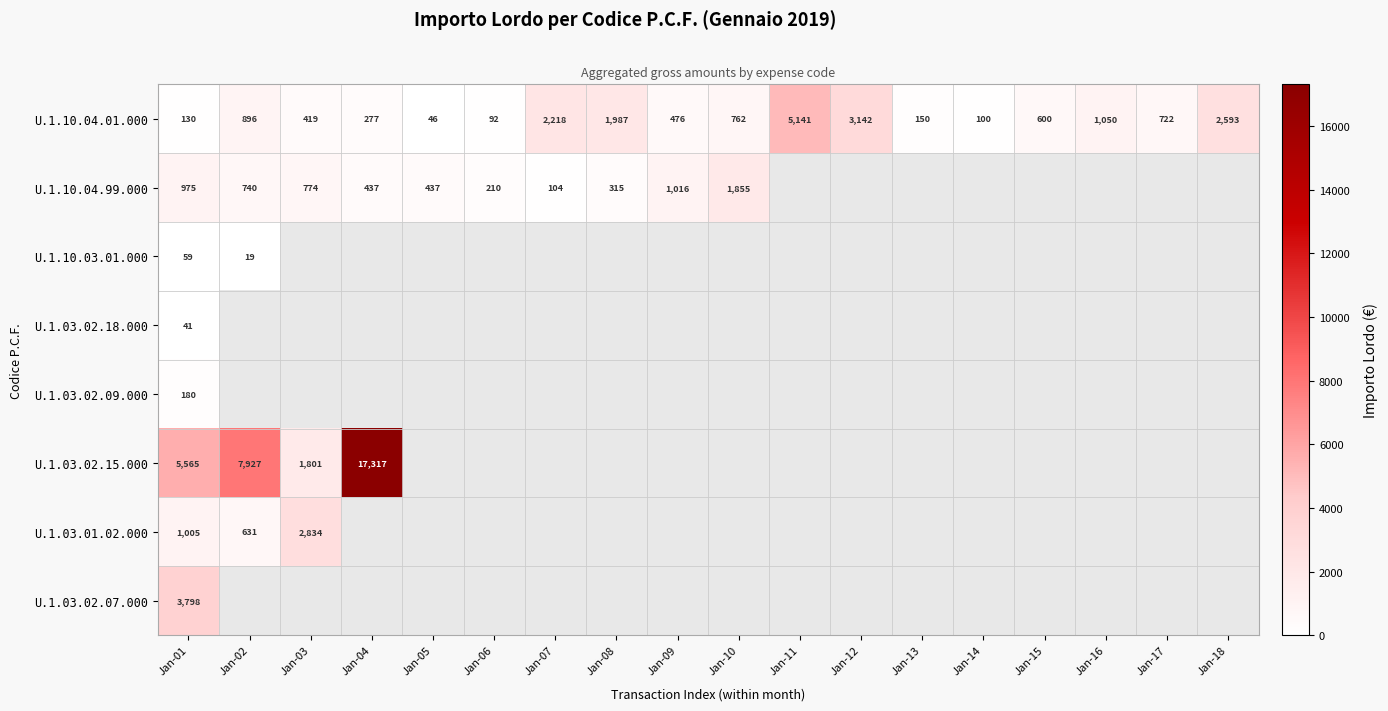

Is the value of U.1.03.01.02.000 at Jan-18 greater than the value of U.1.10.03.01.000 at Jan-04?

No